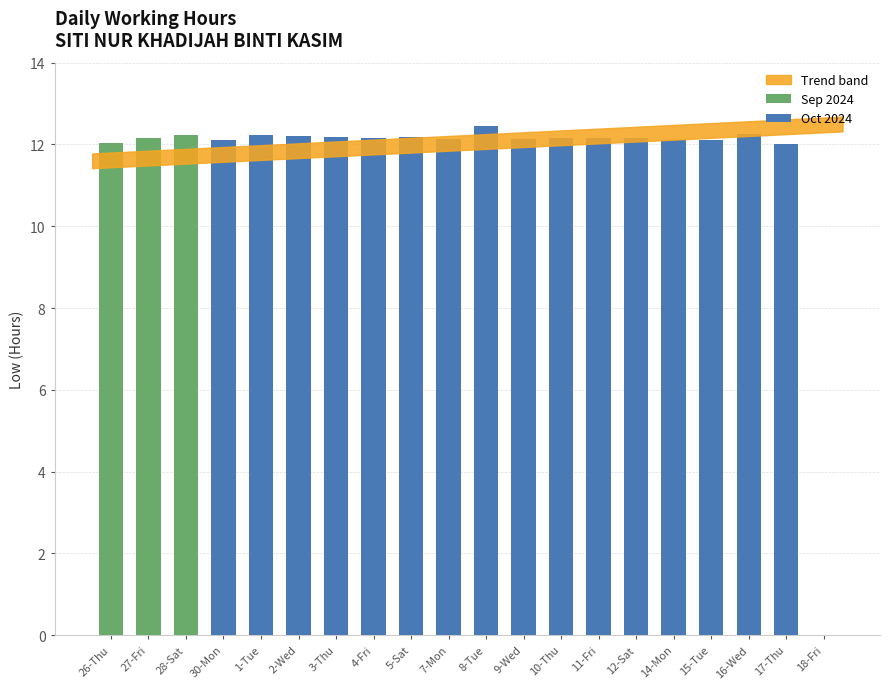

Rank the categories by value from highest to lowest.

8-Tue, 16-Wed, 28-Sat, 1-Tue, 2-Wed, 3-Thu, 5-Sat, 27-Fri, 10-Thu, 4-Fri, 11-Fri, 12-Sat, 7-Mon, 9-Wed, 15-Tue, 30-Mon, 14-Mon, 26-Thu, 17-Thu, 18-Fri